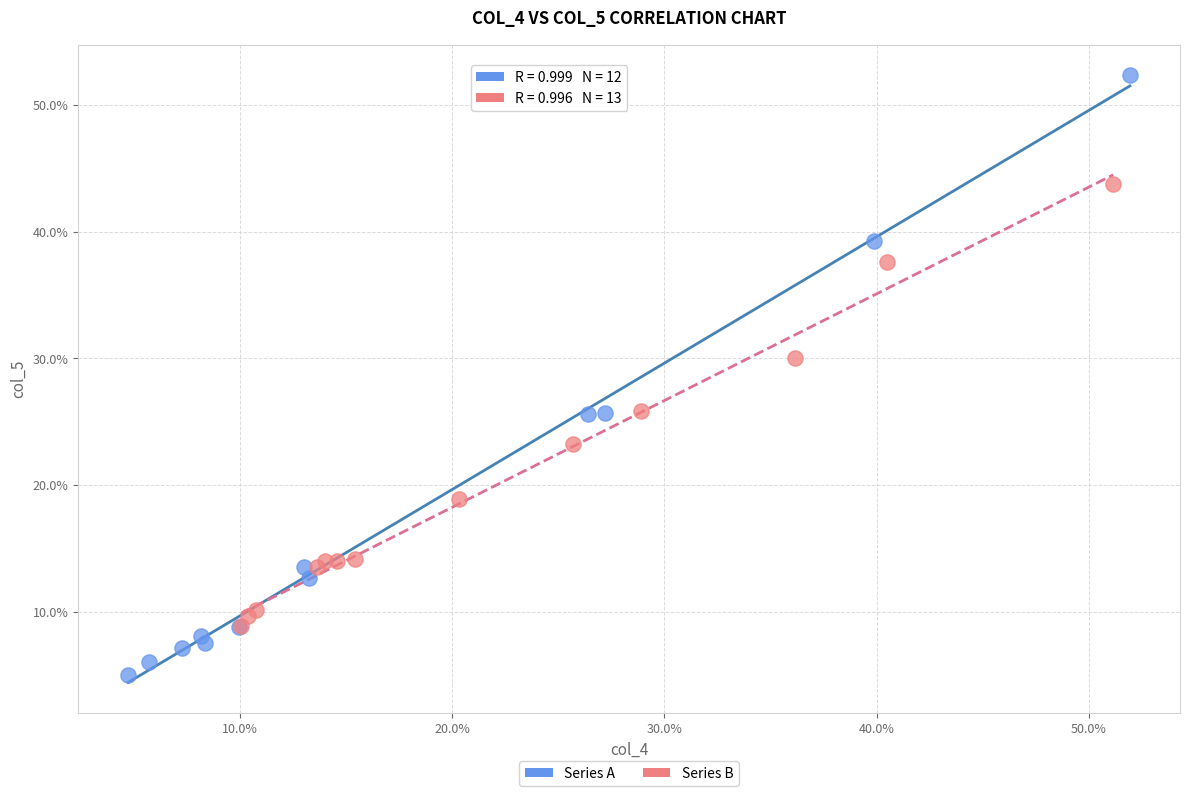

What are all the series names shown in the legend?

Series A, Series B